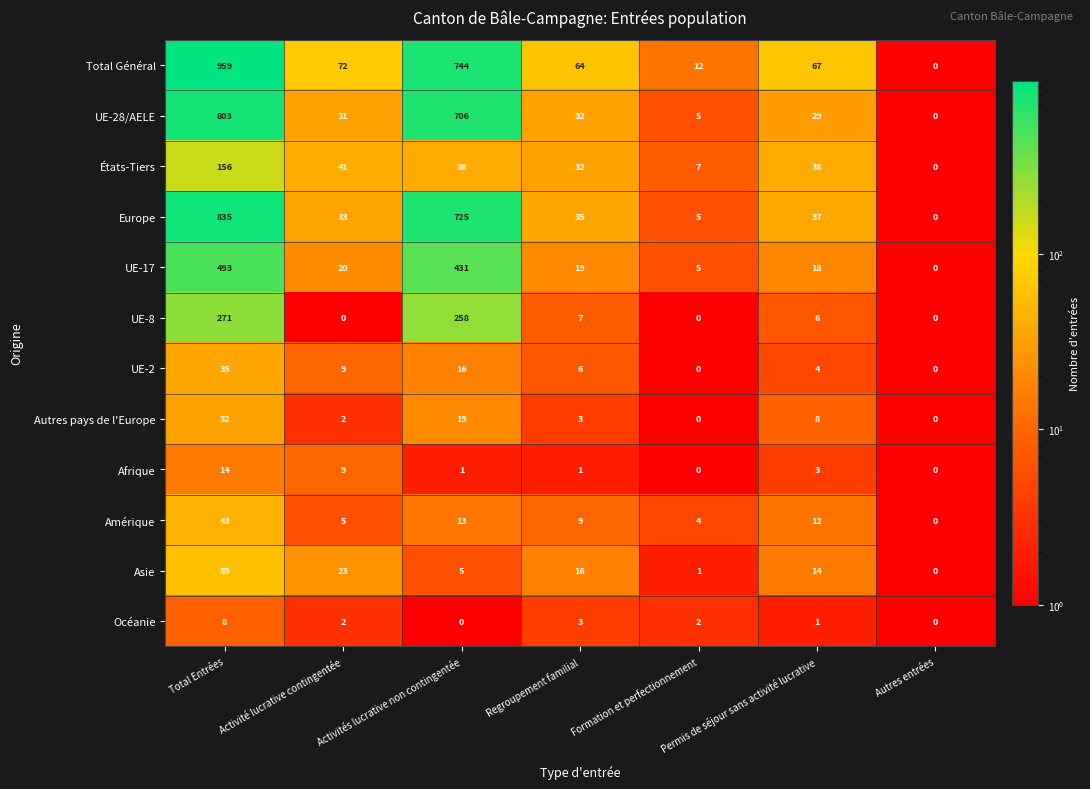

The value of Amérique at Regroupement familial is 9. True or false?

True